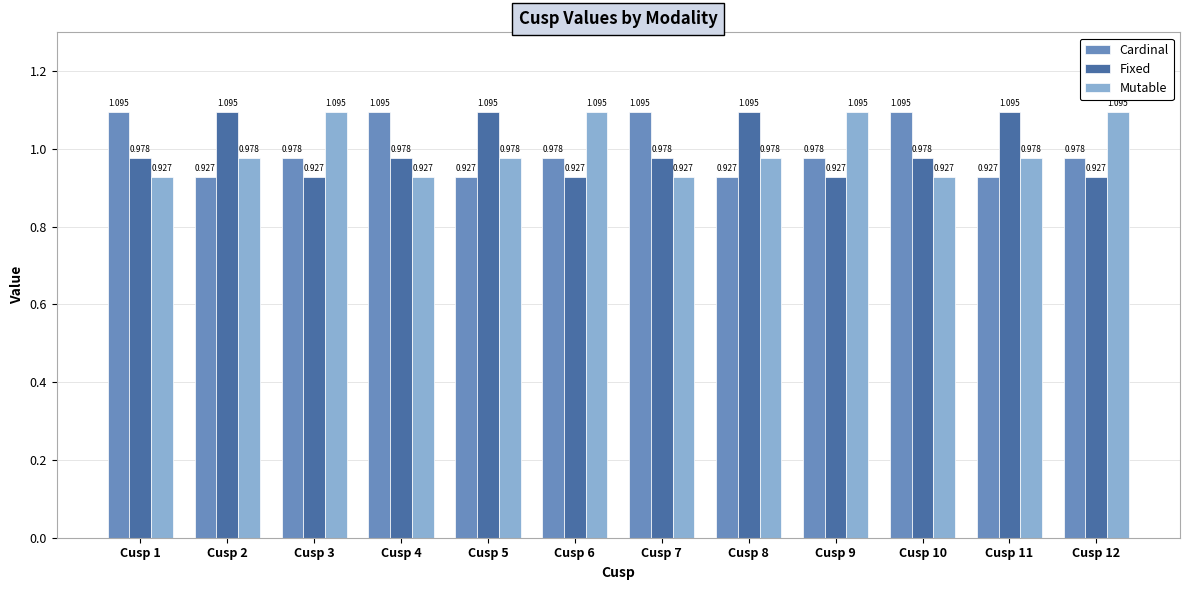

Rank the series at Cusp 12 from lowest to highest value.

Fixed, Cardinal, Mutable